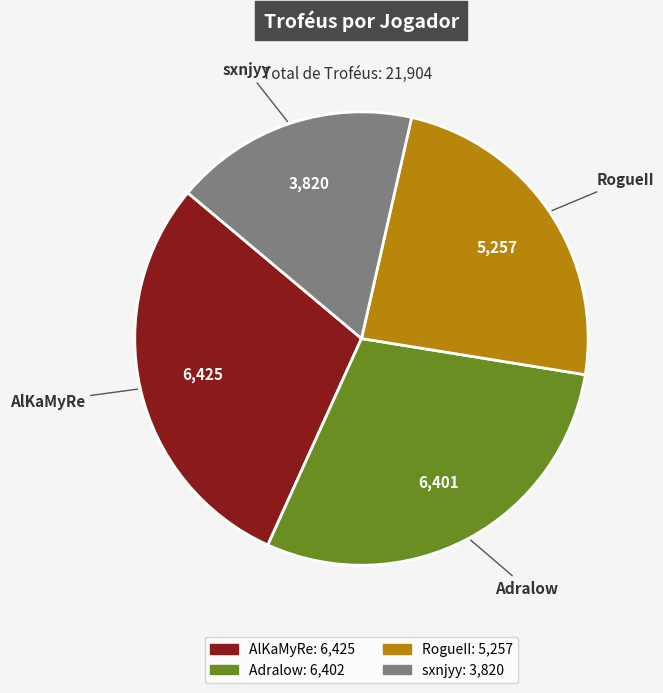

True or false: AlKaMyRe accounts for 29% of the total.

True